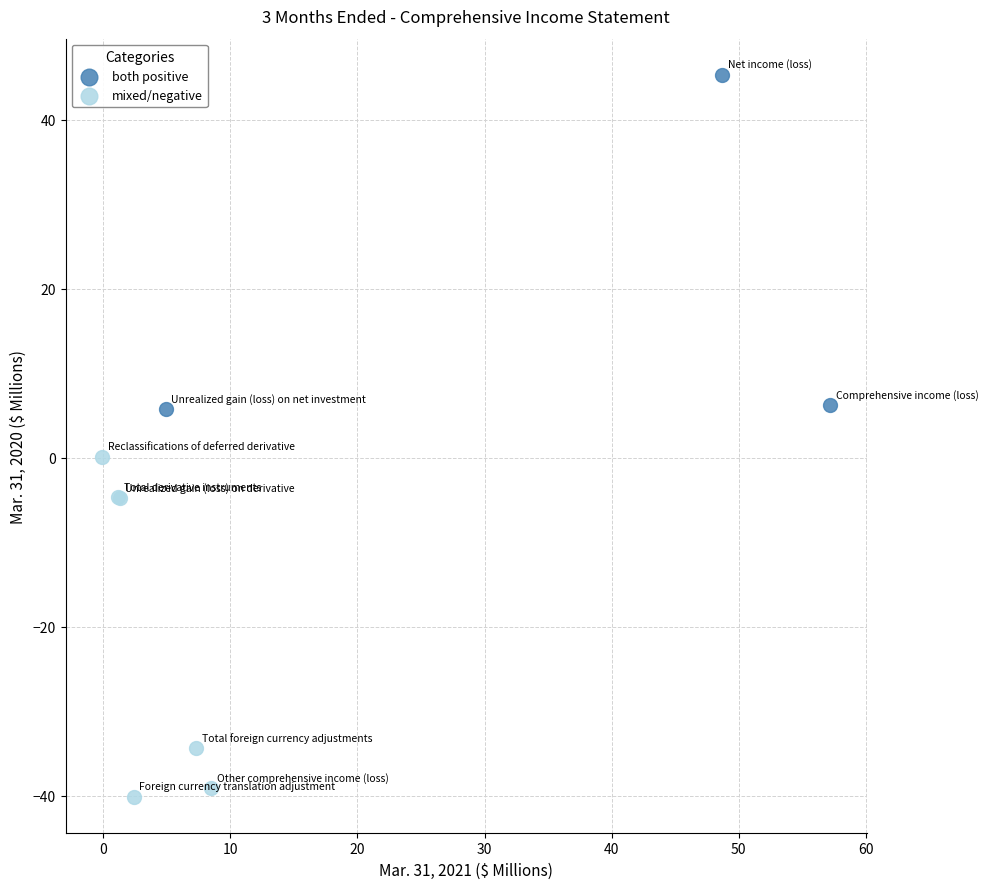

What are all the series names shown in the legend?

both positive, mixed/negative